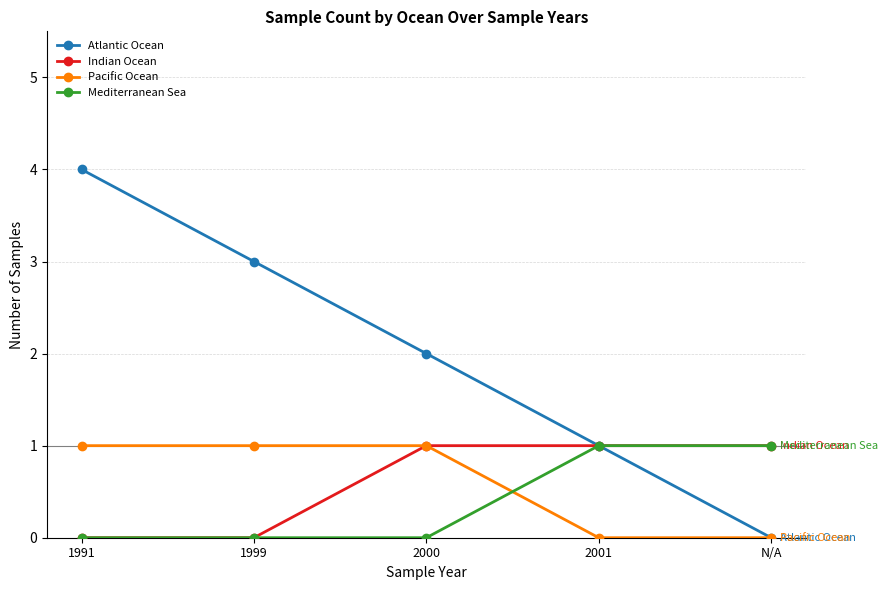

After their last crossing, which series has the higher values: Mediterranean Sea or Pacific Ocean?

Mediterranean Sea